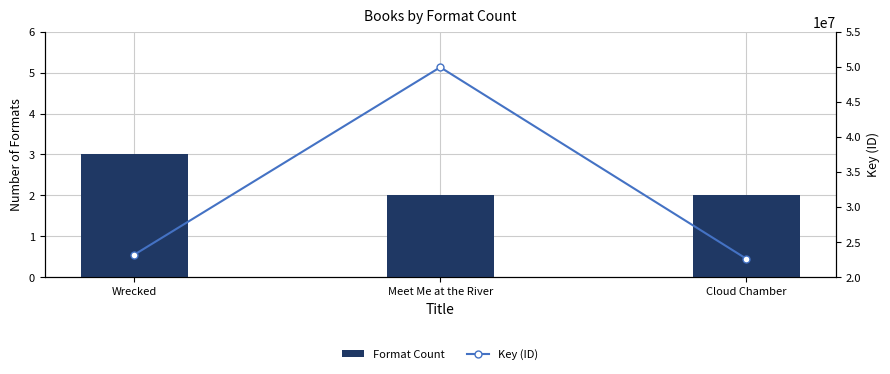

At which label does Format Count reach its minimum?

Meet Me at the River